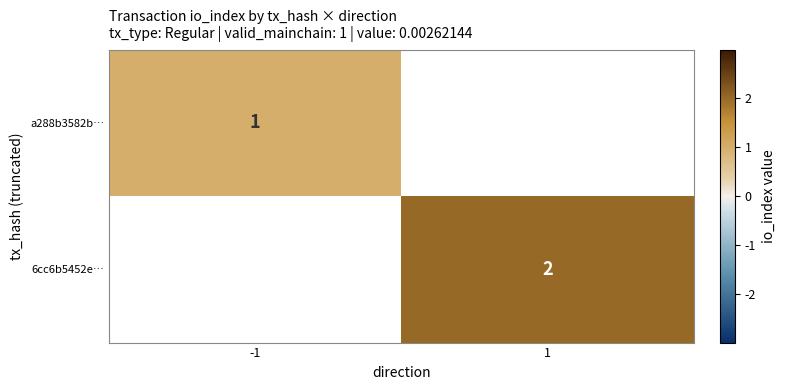

Is it true that a288b3582b… equals 1 at -1?

True